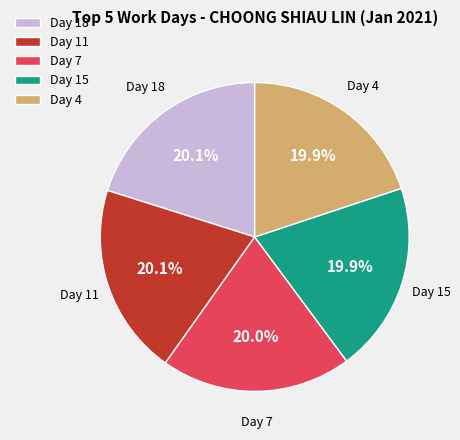

What percentage is NOT represented by Day 11?

79.9%